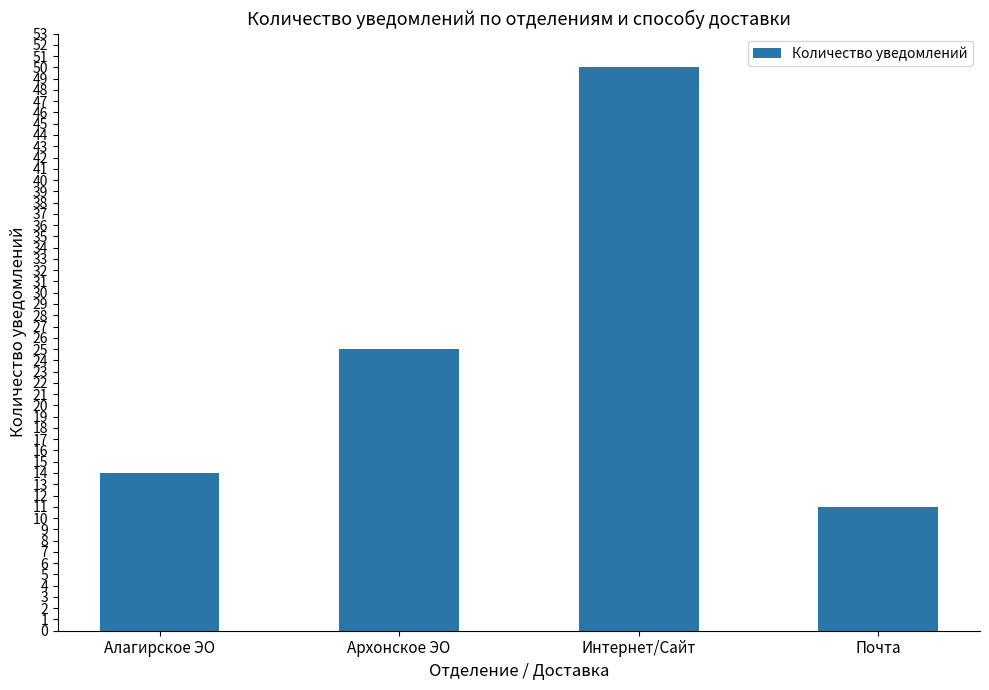

What is the difference between the maximum and minimum values?

39